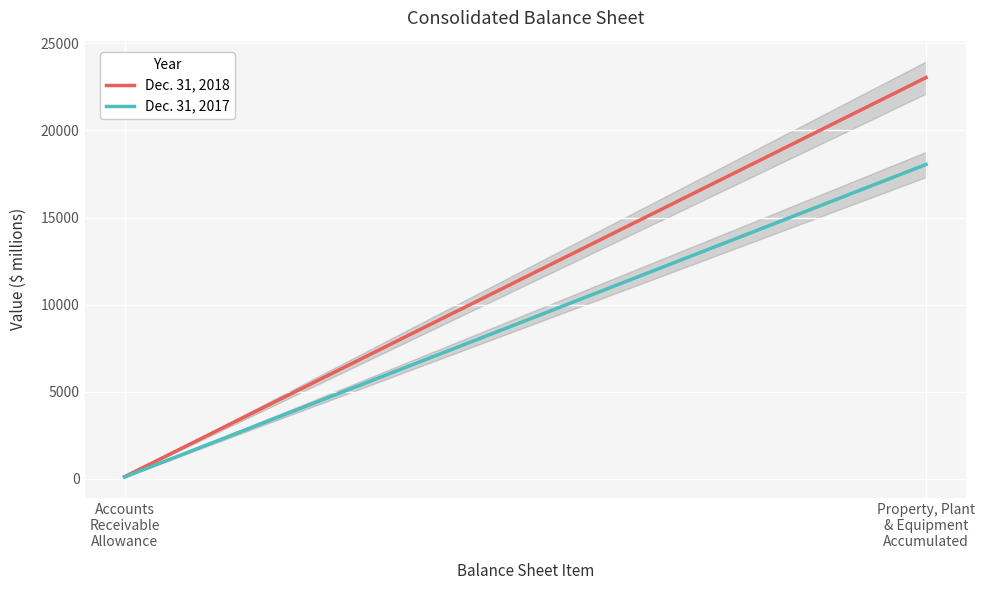

What is the label of the 2nd point from the right?

Accounts
Receivable
Allowance